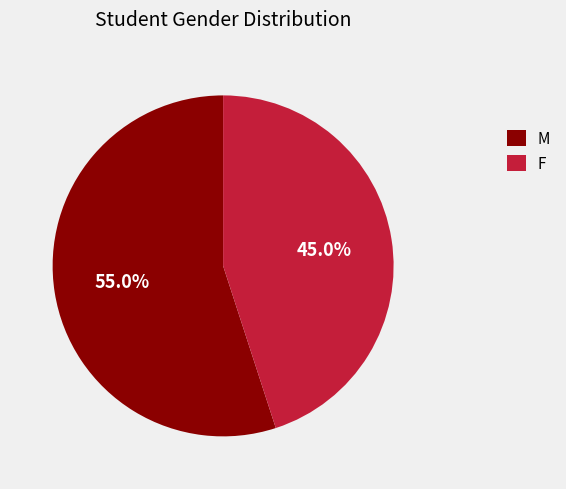

What is the largest slice in the pie chart?

M